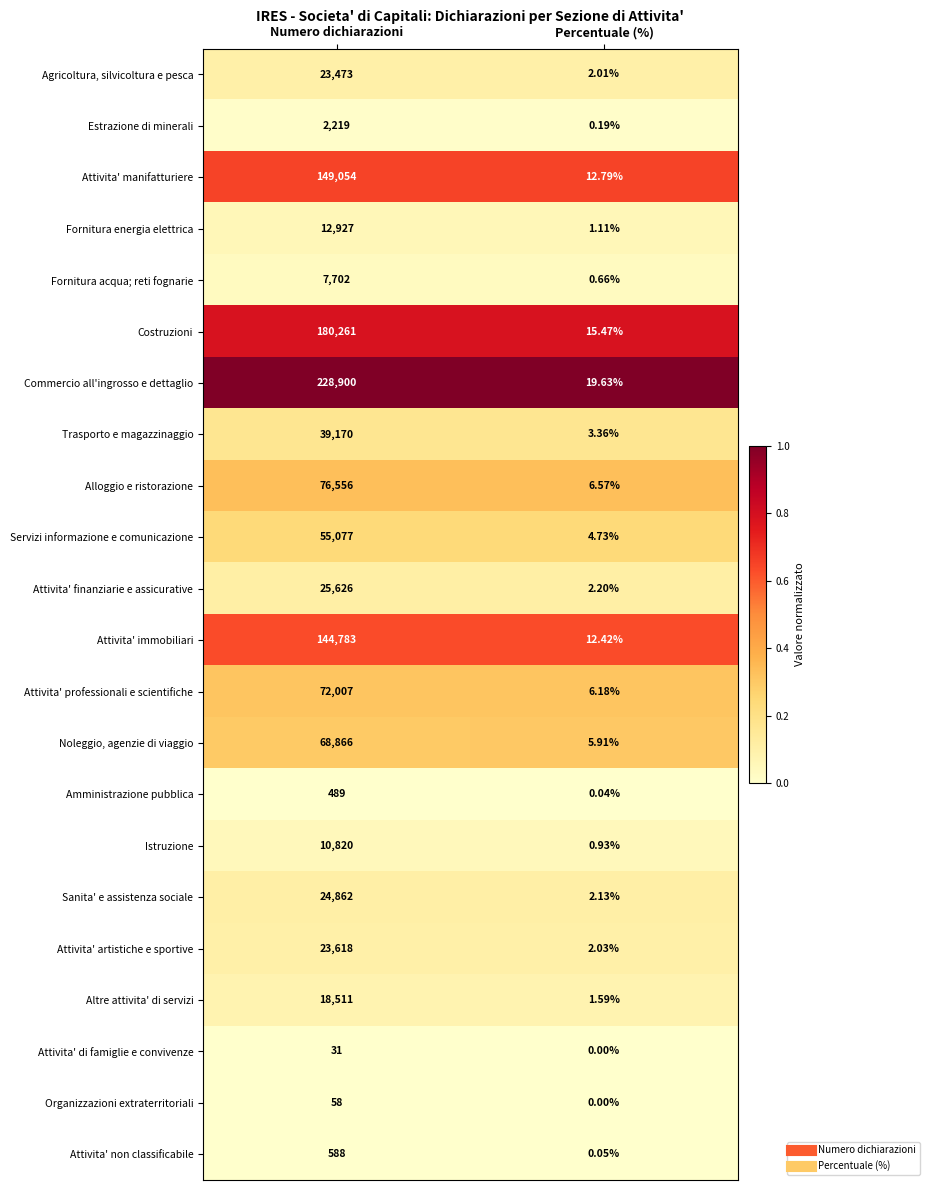

Which category has the lowest value in the Alloggio e ristorazione series?

Percentuale (%)